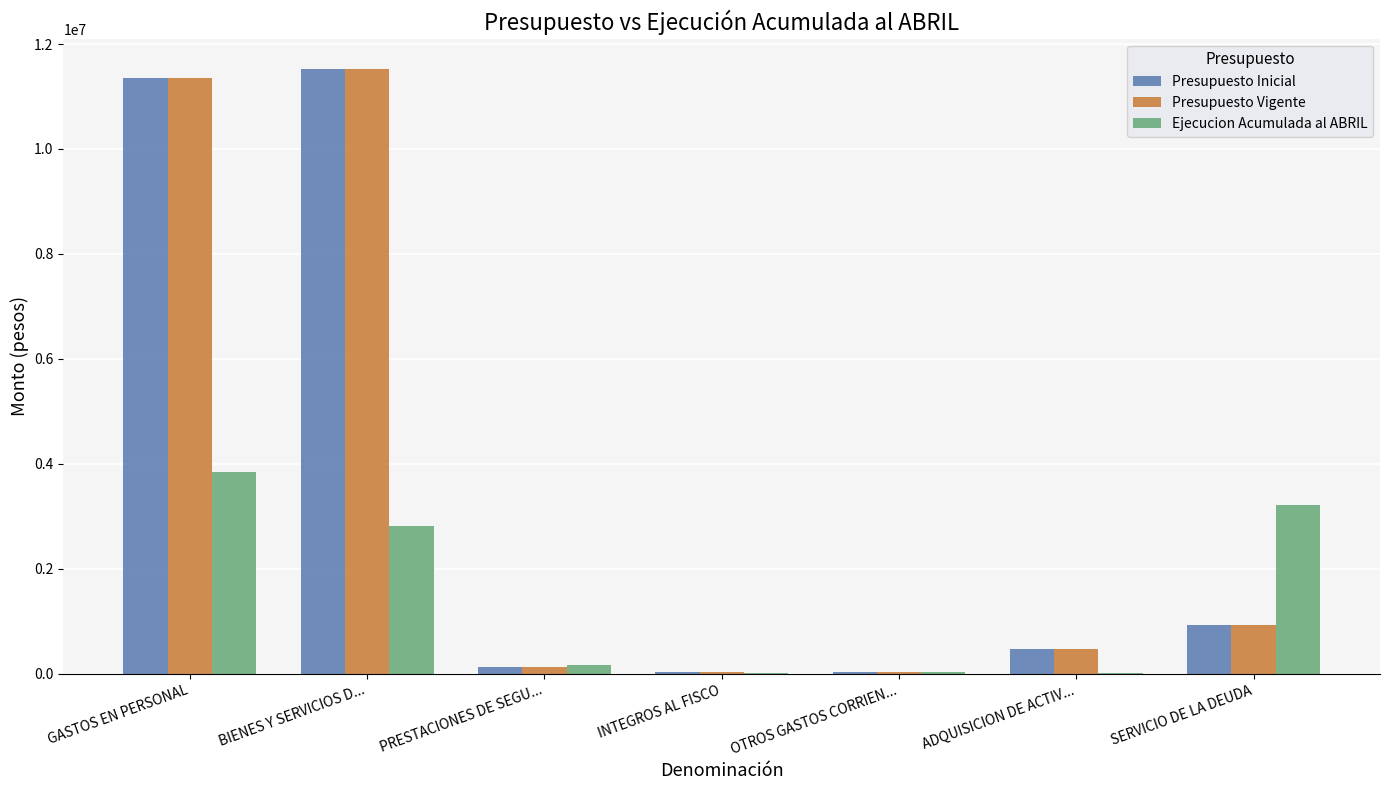

At which label is Presupuesto Inicial closest to 5775754?

SERVICIO DE LA DEUDA